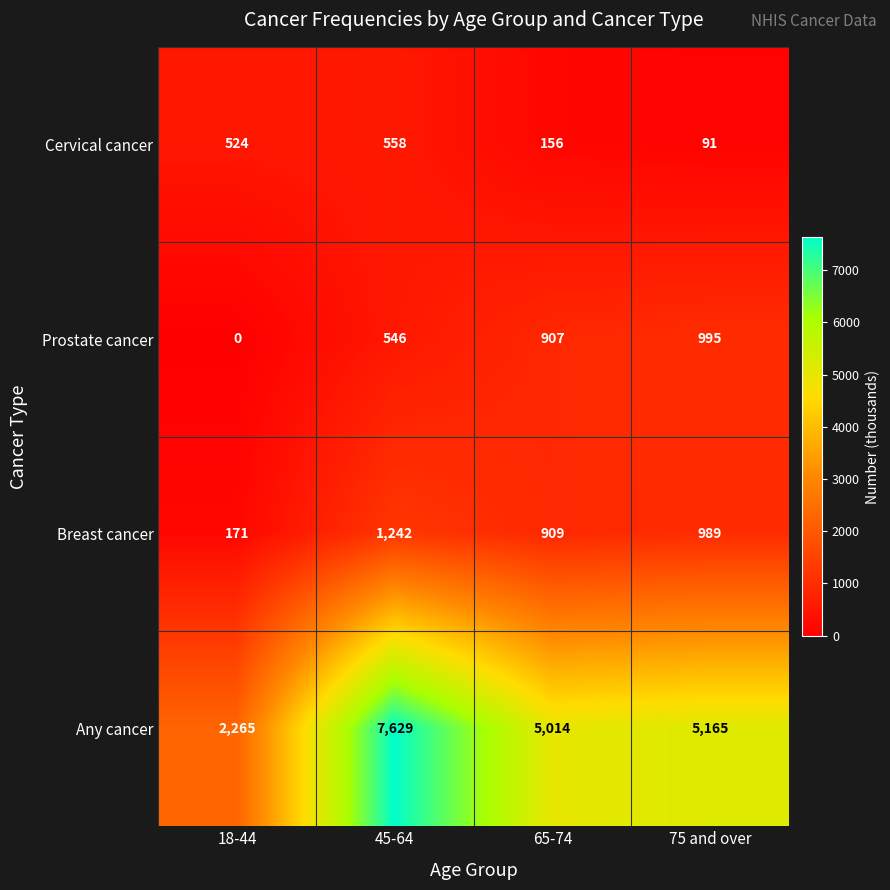

What is the total value across all series at 45-64?

9975